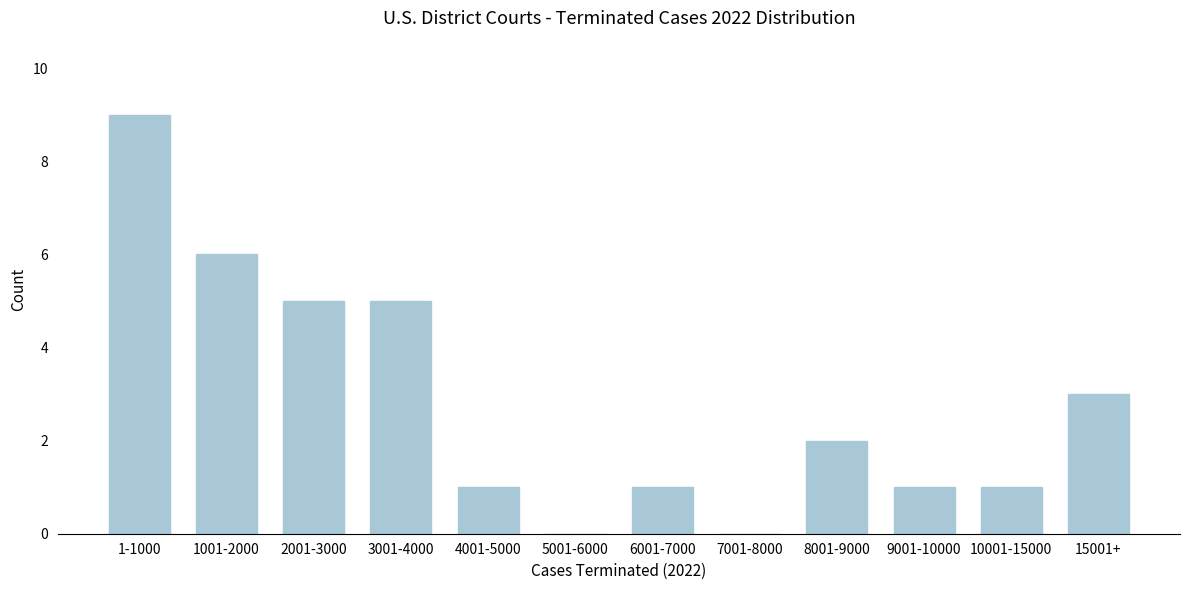

Reading right to left, extract all data points from this chart.

15001+=3	10001-15000=1	9001-10000=1	8001-9000=2	7001-8000=0	6001-7000=1	5001-6000=0	4001-5000=1	3001-4000=5	2001-3000=5	1001-2000=6	1-1000=9